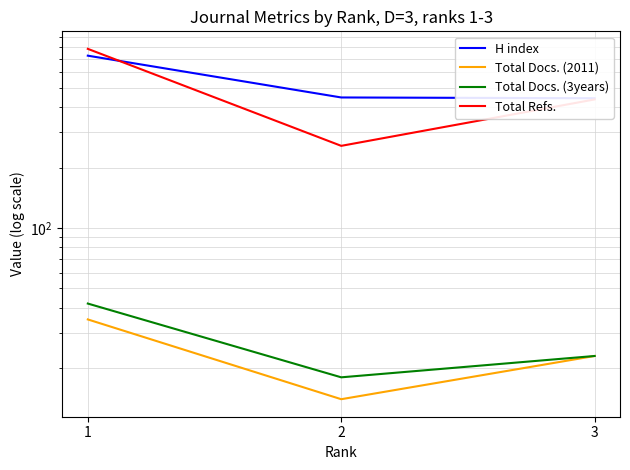

Reading left to right, extract all data points from this chart.

H index: 724	448	444
Total Docs. (2011): 35	14	23
Total Docs. (3years): 42	18	23
Total Refs.: 783	257	438